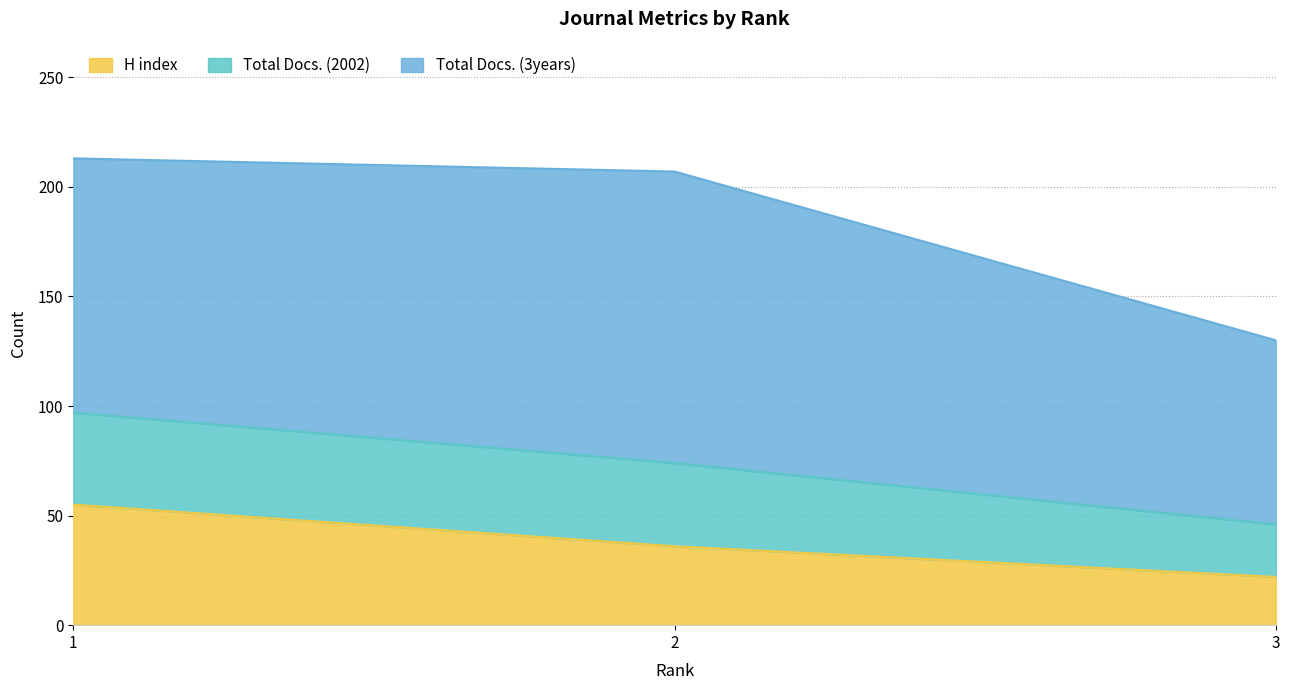

What is the highest value of the H index series?

55